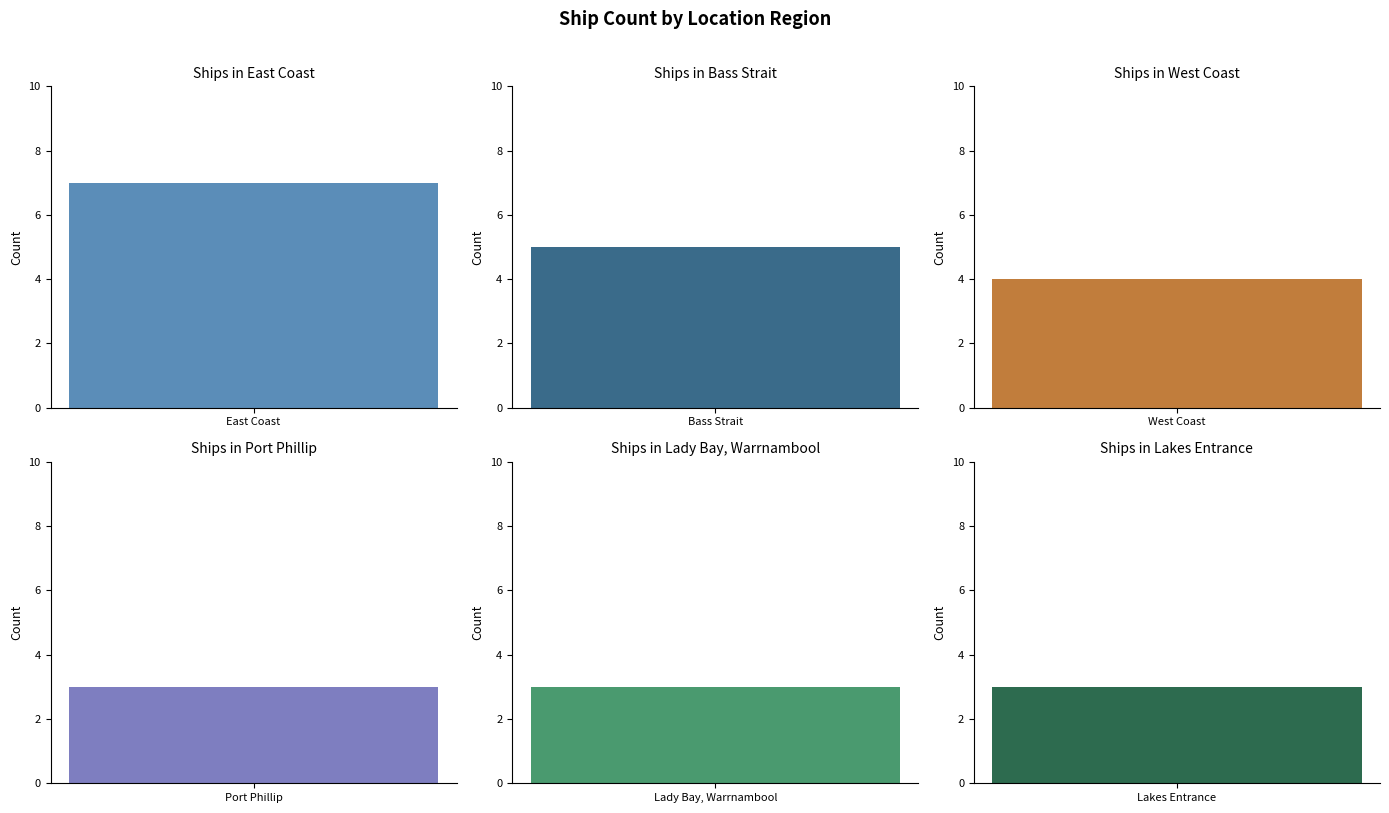

What is the approximate value at East Coast?

7